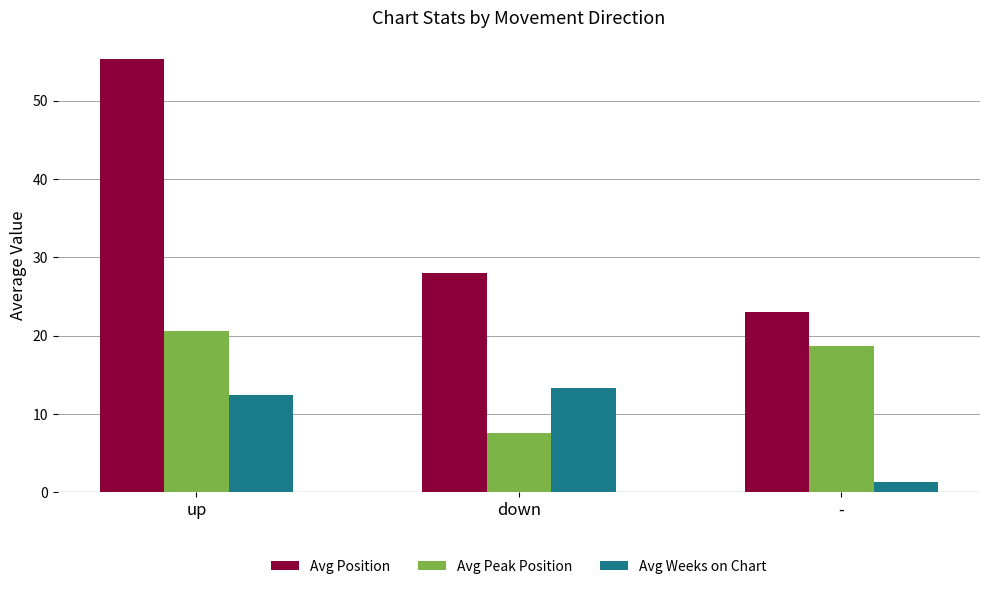

At which label is Avg Peak Position closest to 14?

-